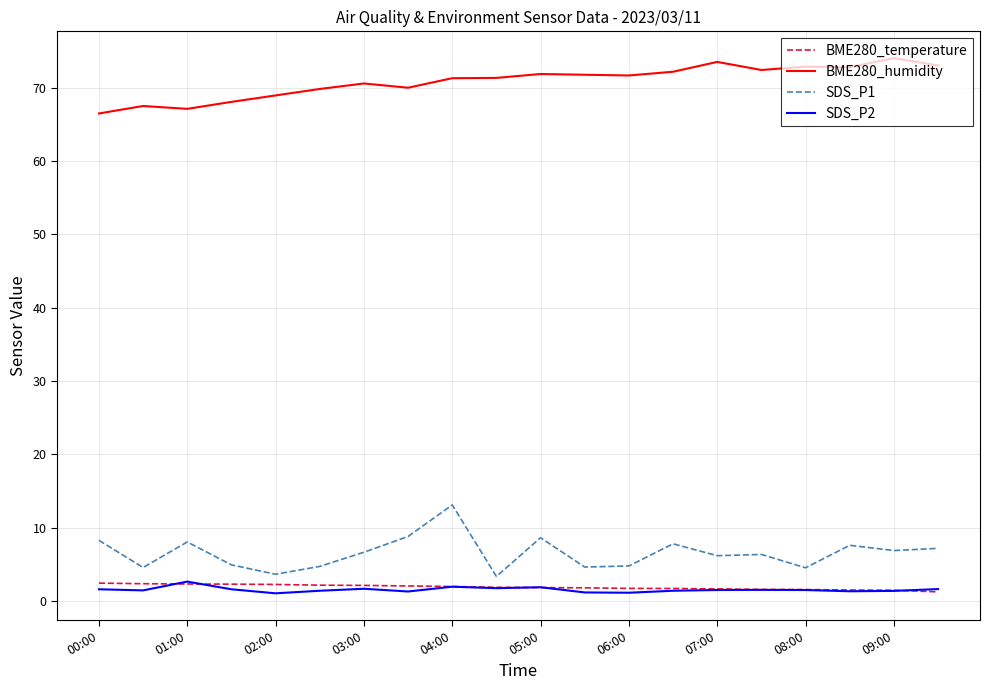

What is the minimum value for SDS_P1?

3.4